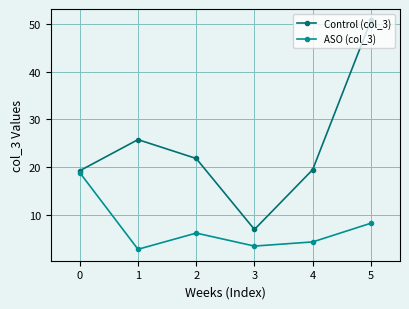

Is this an area chart (filled region under the line)?

No